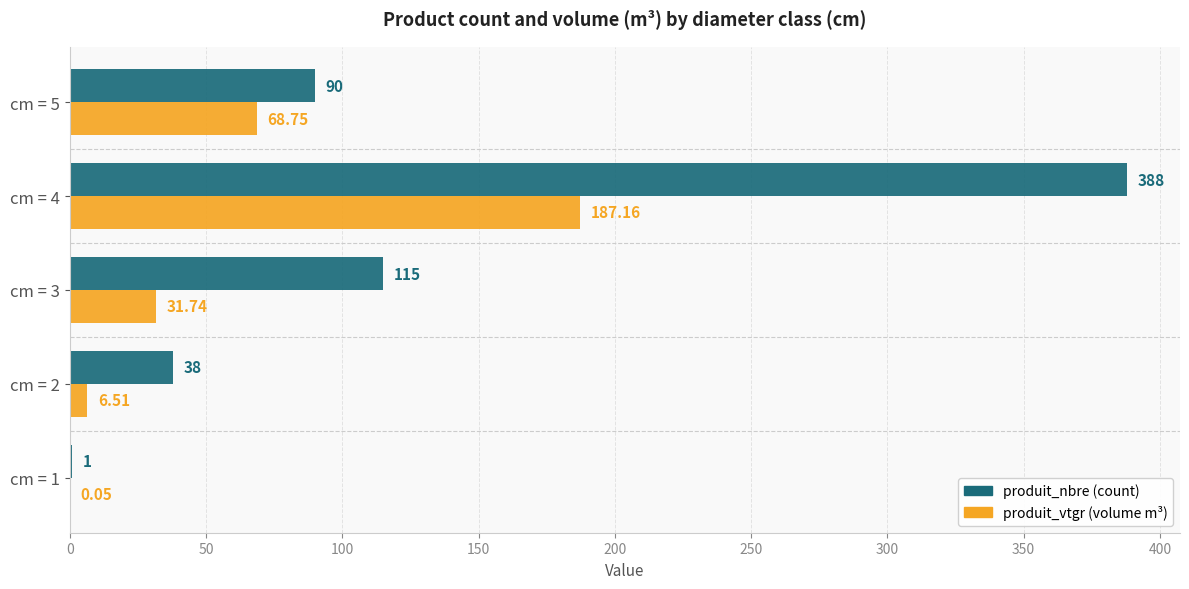

At which category is the sum across all series the highest?

cm = 4